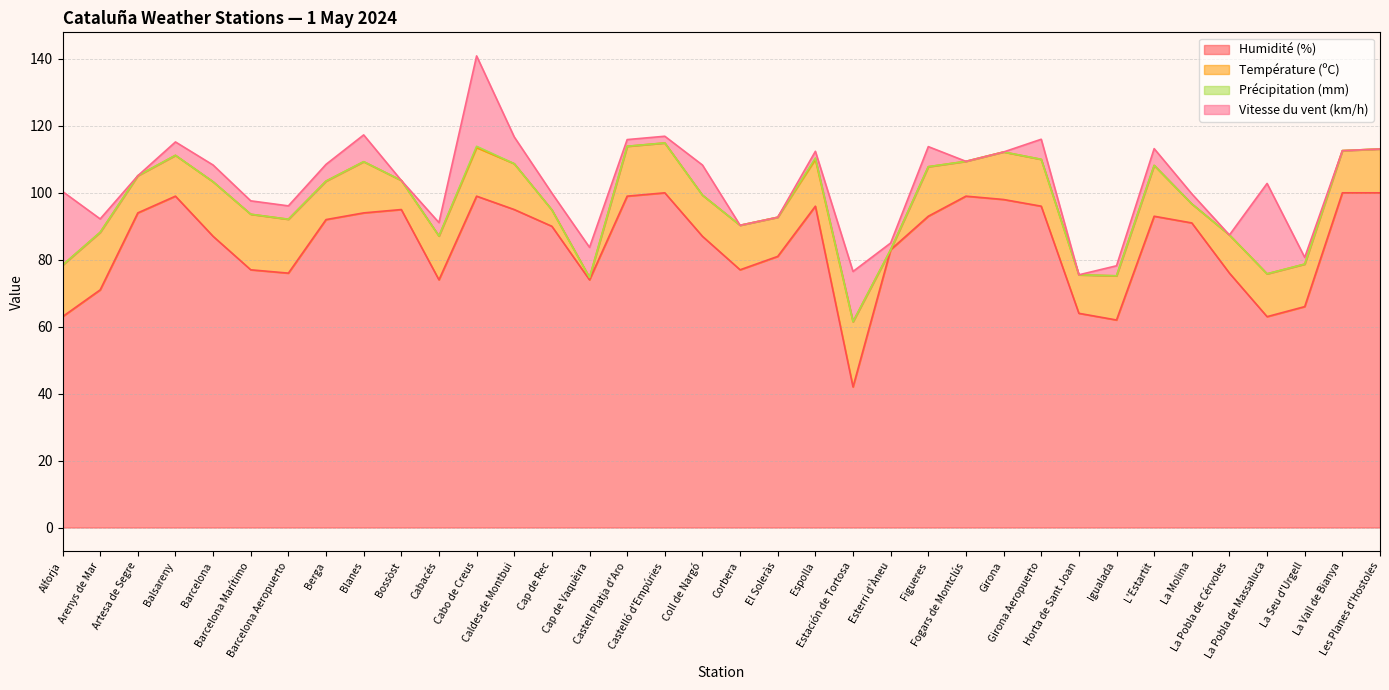

Reading left to right, transcribe all the data shown in this chart.

Humidité (%): 63.0	71.0	94.0	99.0	87.0	77.0	76.0	92.0	94.0	95.0	74.0	99.0	95.0	90.0	74.0	99.0	100.0	87.0	77.0	81.0	96.0	42.0	83.0	93.0	99.0	98.0	96.0	64.0	62.0	93.0	91.0	76.0	63.0	66.0	100.0	100.0
Température (ºC): 15.4	17.2	11.1	12.2	16.3	16.6	16.1	11.5	15.3	8.7	13.1	14.5	13.7	4.9	0.7	14.9	14.9	12.3	13.3	11.7	14.0	19.5	0.0	14.8	10.4	14.2	14.0	11.5	13.2	15.2	5.7	11.4	12.8	12.7	12.6	13.1
Précipitation (mm): 0.0	0.0	0.0	0.0	0.0	0.0	0.0	0.0	0.0	0.0	0.0	0.4	0.0	0.0	0.0	0.0	0.0	0.0	0.0	0.0	0.4	0.0	0.0	0.0	0.0	0.0	0.0	0.0	0.0	0.0	0.0	0.0	0.0	0.0	0.0	0.0
Vitesse du vent (km/h): 22.0	4.0	0.0	4.0	5.0	4.0	4.0	5.0	8.0	0.0	4.0	27.0	8.0	5.0	9.0	2.0	2.0	9.0	0.0	0.0	2.0	15.0	2.0	6.0	0.0	0.0	6.0	0.0	3.0	5.0	3.0	0.0	27.0	2.0	0.0	0.0